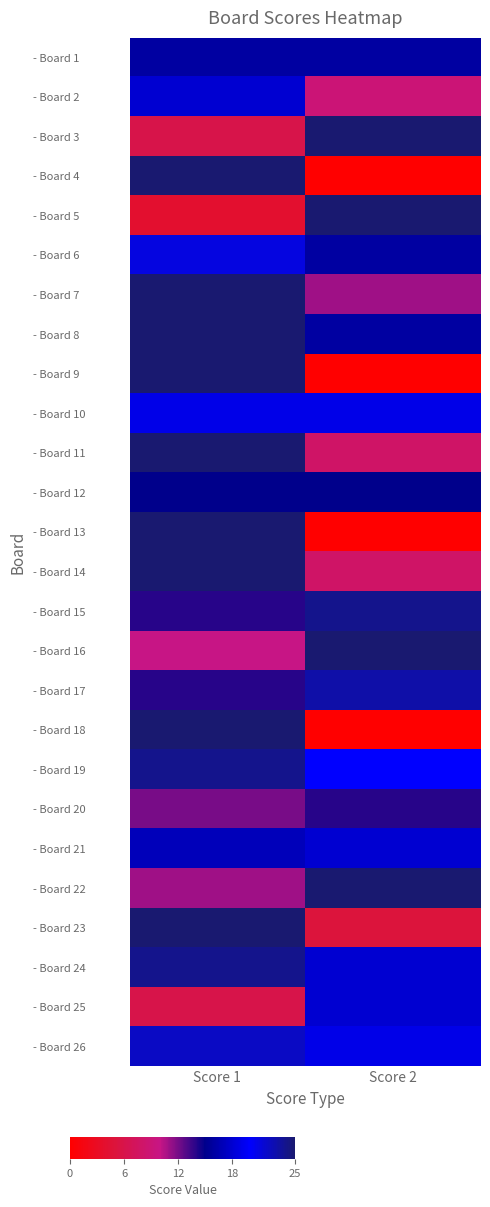

Reading left to right, list all the values displayed in this chart.

- Board 1: Score 1=16	Score 2=16
- Board 2: Score 1=18	Score 2=9
- Board 3: Score 1=6	Score 2=25
- Board 4: Score 1=25	Score 2=0
- Board 5: Score 1=4	Score 2=25
- Board 6: Score 1=21	Score 2=16
- Board 7: Score 1=25	Score 2=11
- Board 8: Score 1=25	Score 2=16
- Board 9: Score 1=25	Score 2=0
- Board 10: Score 1=19	Score 2=19
- Board 11: Score 1=25	Score 2=8
- Board 12: Score 1=15	Score 2=15
- Board 13: Score 1=25	Score 2=0
- Board 14: Score 1=25	Score 2=8
- Board 15: Score 1=14	Score 2=24
- Board 16: Score 1=10	Score 2=25
- Board 17: Score 1=14	Score 2=23
- Board 18: Score 1=25	Score 2=0
- Board 19: Score 1=24	Score 2=20
- Board 20: Score 1=12	Score 2=14
- Board 21: Score 1=17	Score 2=18
- Board 22: Score 1=11	Score 2=25
- Board 23: Score 1=25	Score 2=5
- Board 24: Score 1=24	Score 2=18
- Board 25: Score 1=6	Score 2=18
- Board 26: Score 1=22	Score 2=19